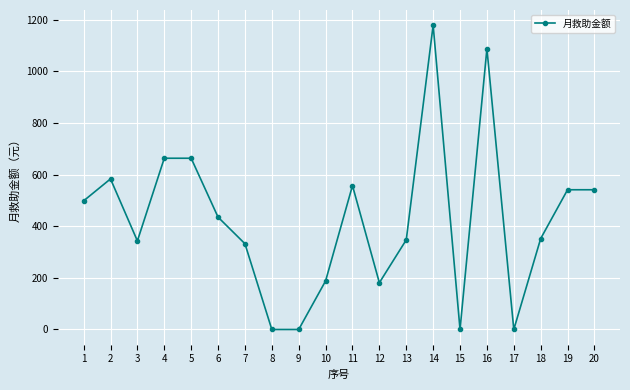

How many values are below 435?

10